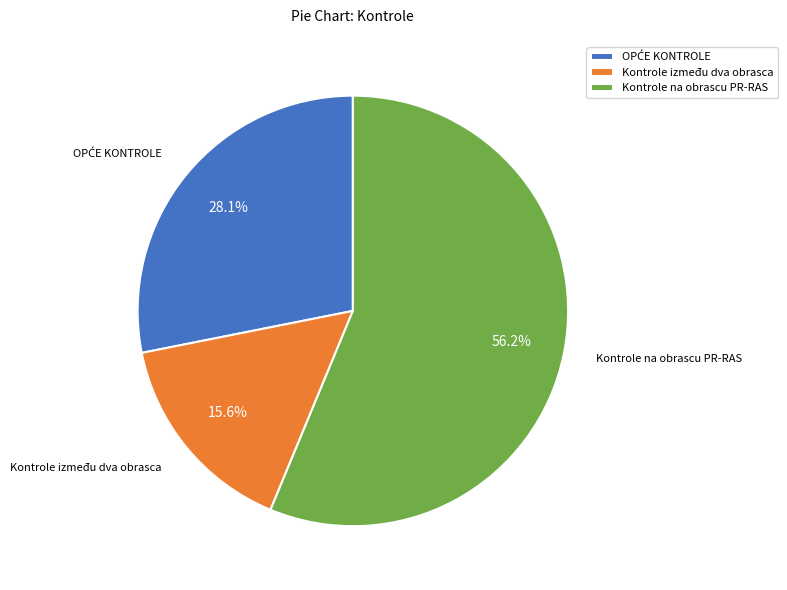

Is there any slice that represents more than half of the pie?

Yes